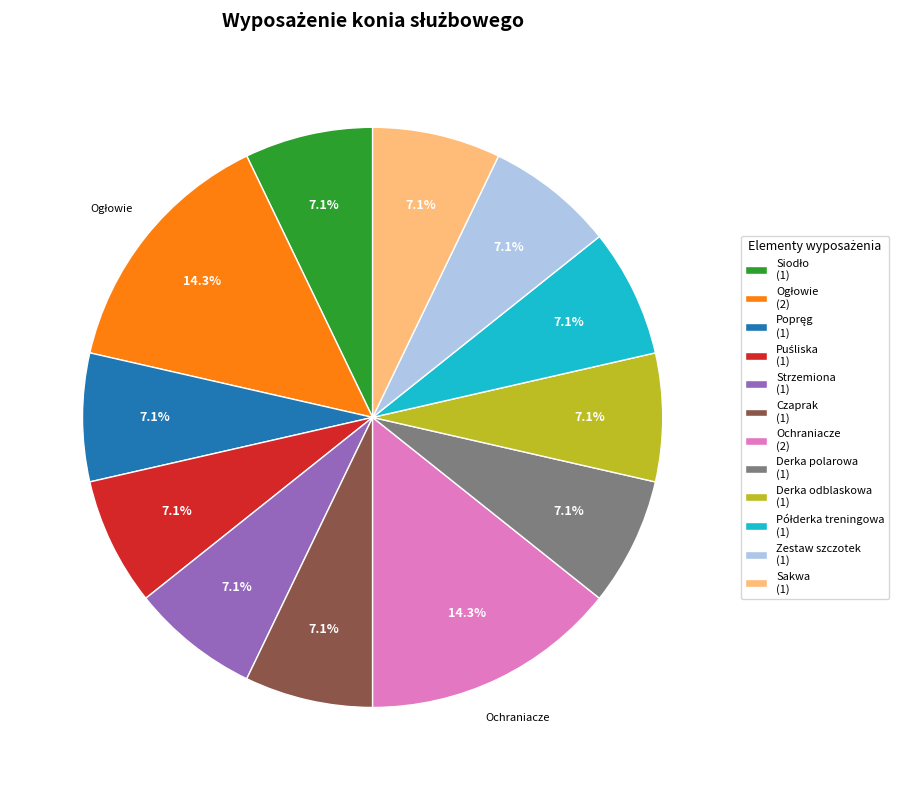

Does Ochraniacze (2) account for over 50% of the chart?

No